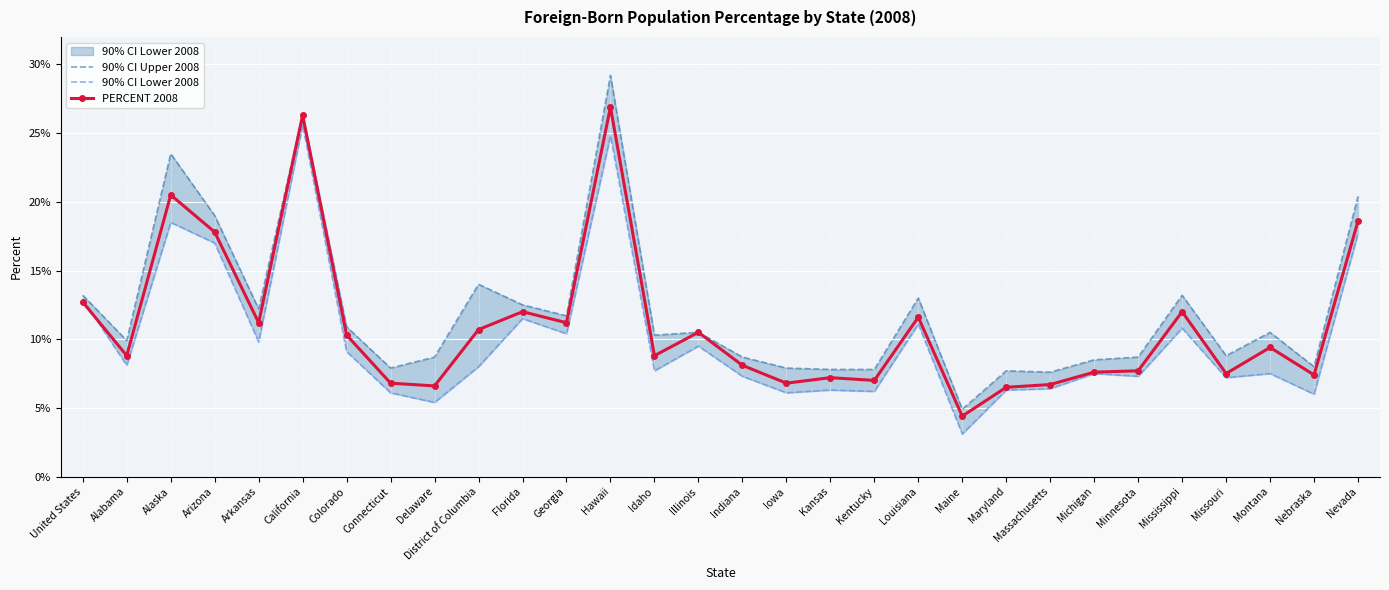

Rank the series by their average value, from highest to lowest.

90% CI Upper 2008, PERCENT 2008, 90% CI Lower 2008